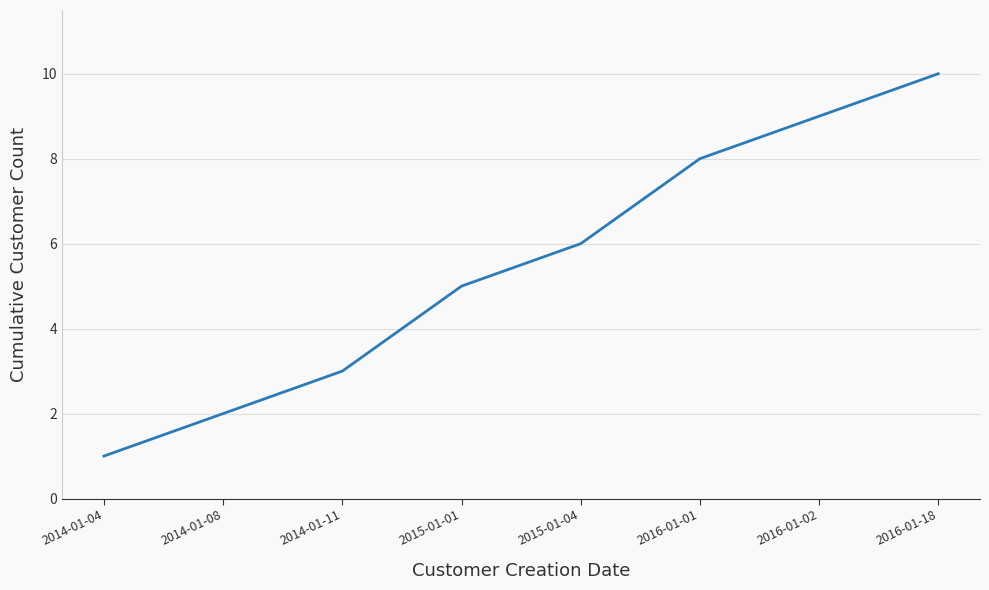

Is this an area chart (filled region under the line)?

No